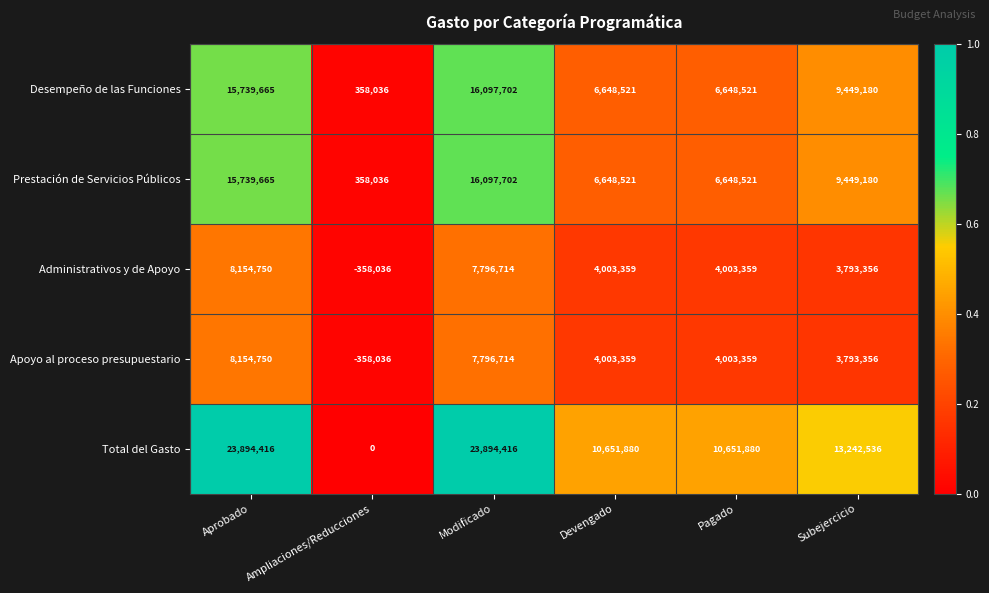

Which series has the largest total across all categories?

Total del Gasto